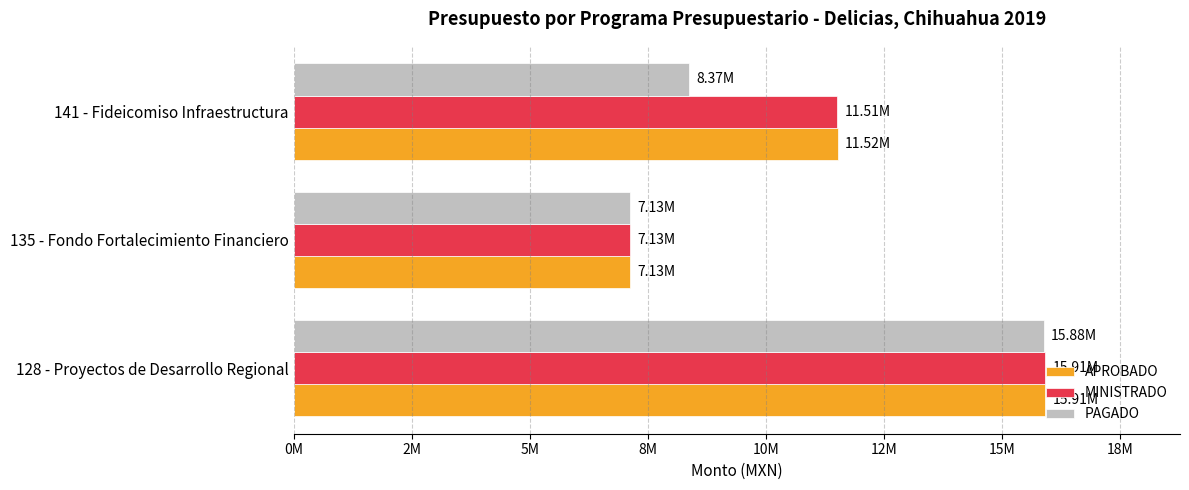

At how many categories does at least one series exceed 9909311?

2